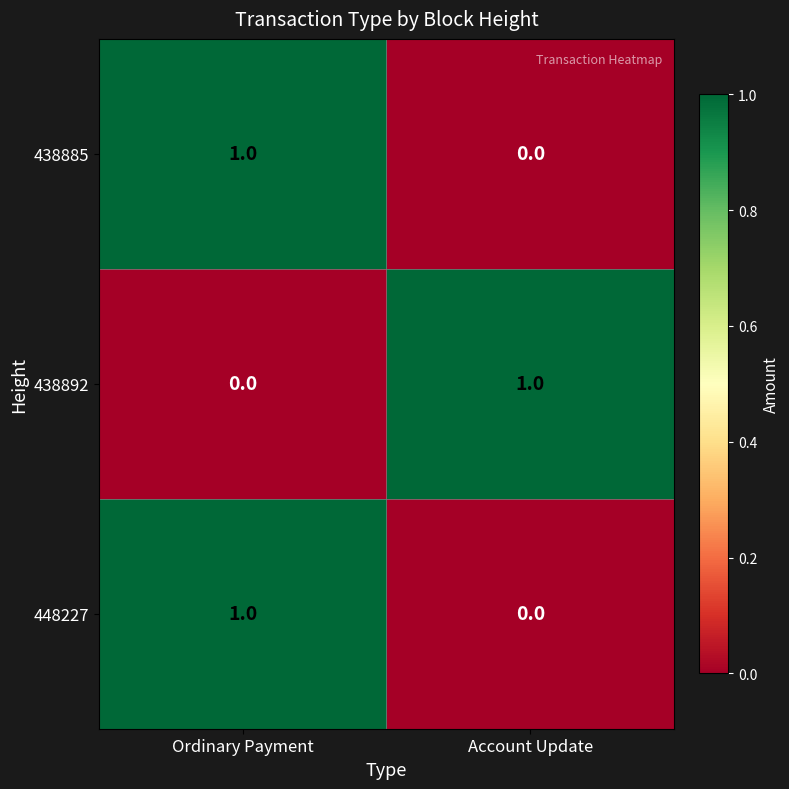

Reading right to left, what are all the values shown in this chart?

438885: Account Update=0	Ordinary Payment=1
438892: Account Update=1	Ordinary Payment=0
448227: Account Update=0	Ordinary Payment=1